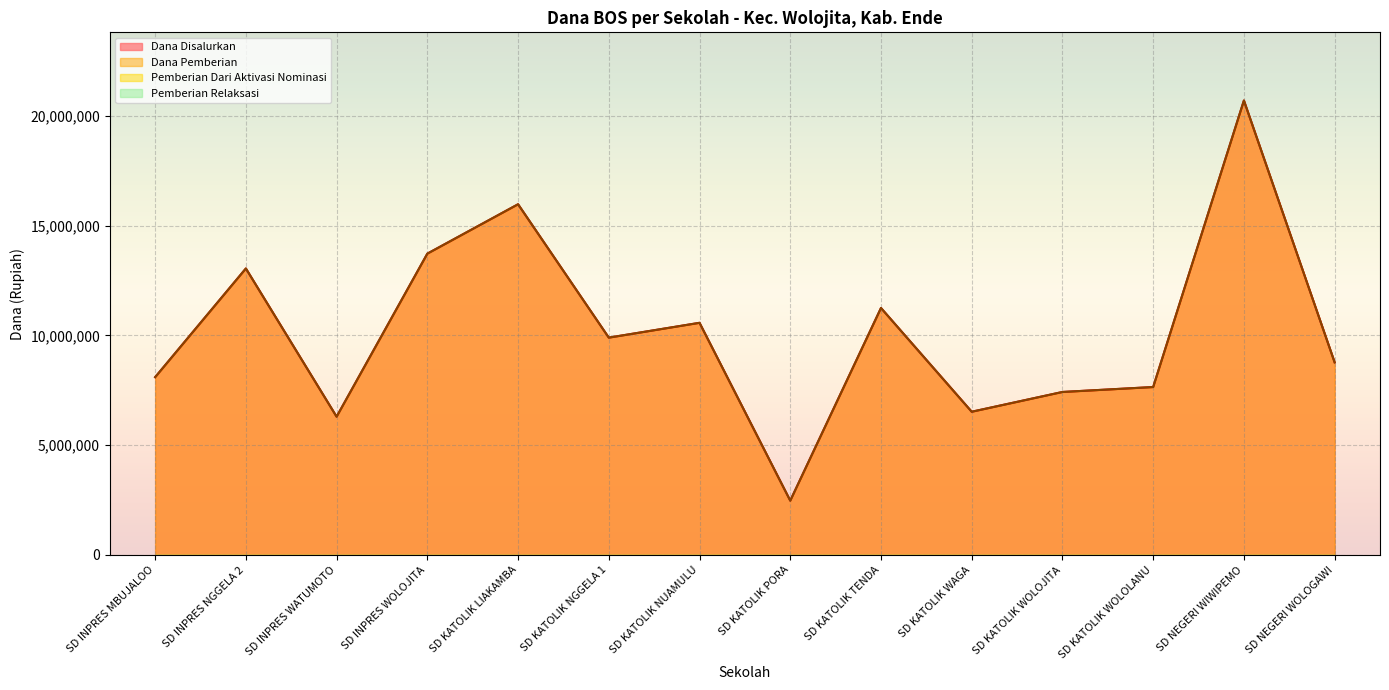

In Dana Disalurkan, how many points are higher than both neighbors (excluding endpoints)?

5